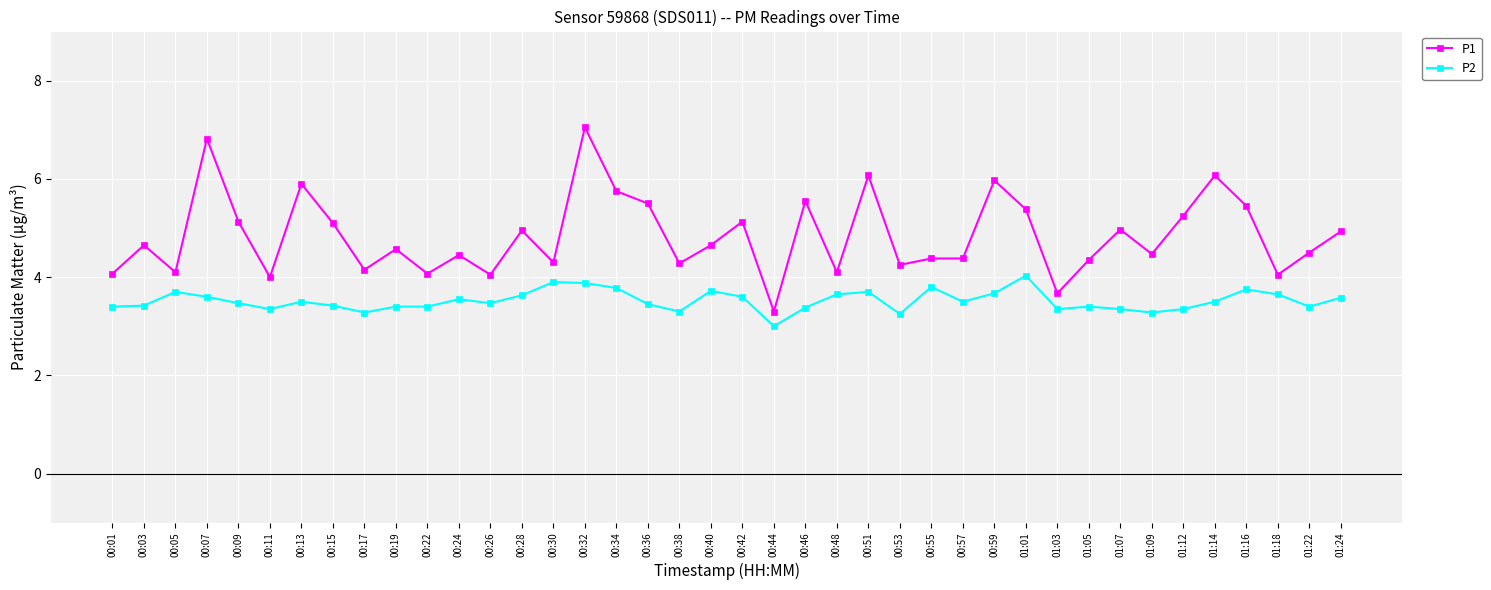

True or false: P1 and P2 intersect in this chart.

False